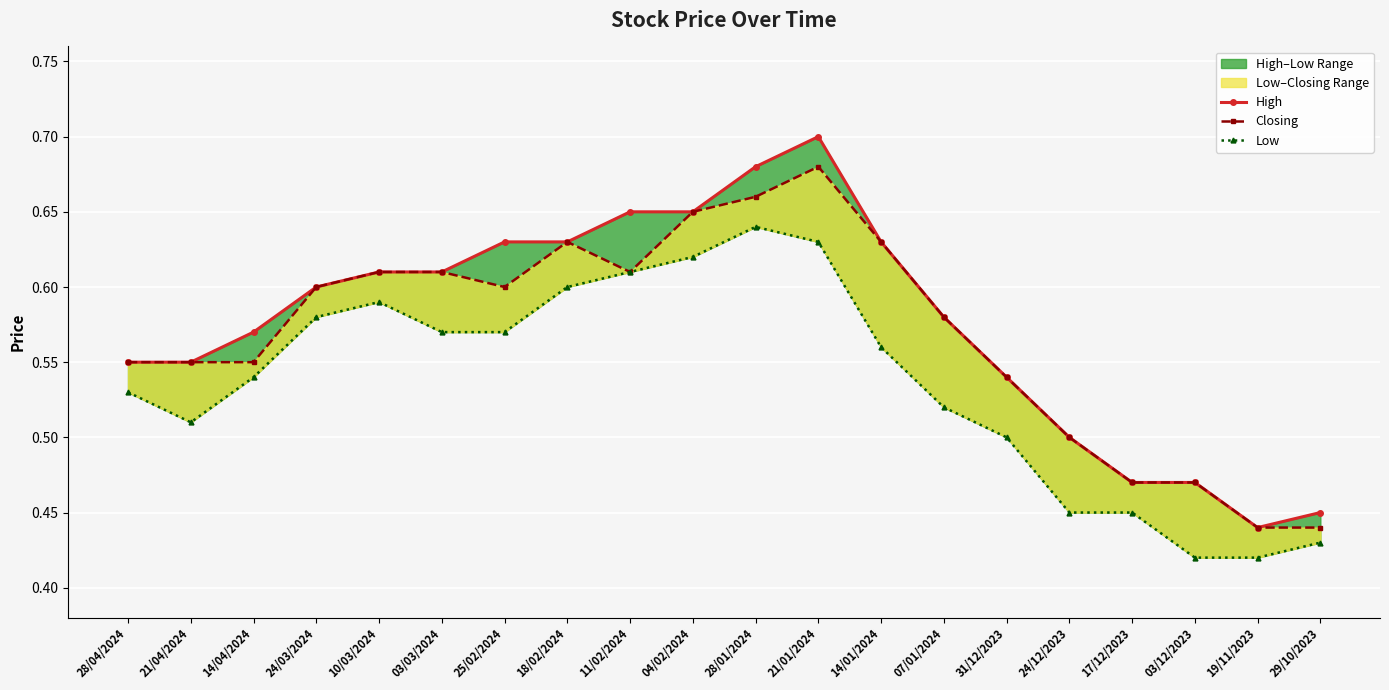

At which label does Low reach its peak?

28/01/2024